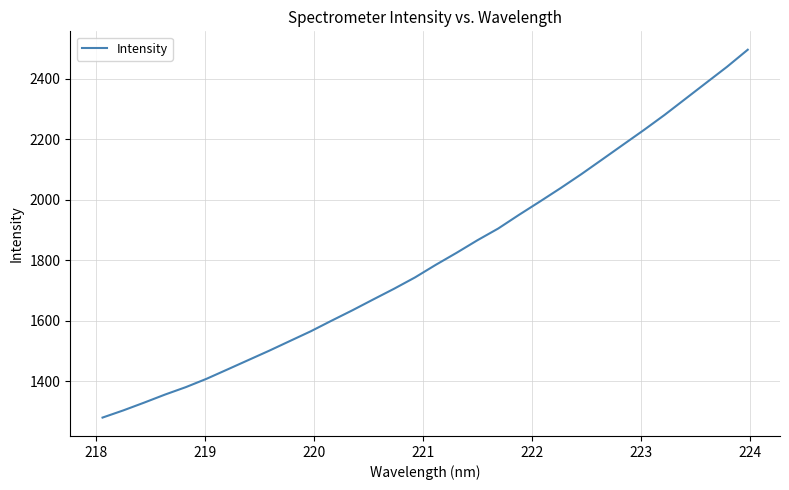

What is the greatest value displayed?

2495.9